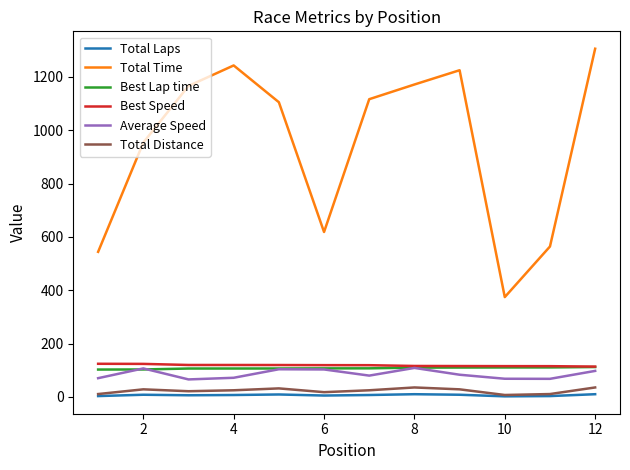

Is this an area chart (filled region under the line)?

No